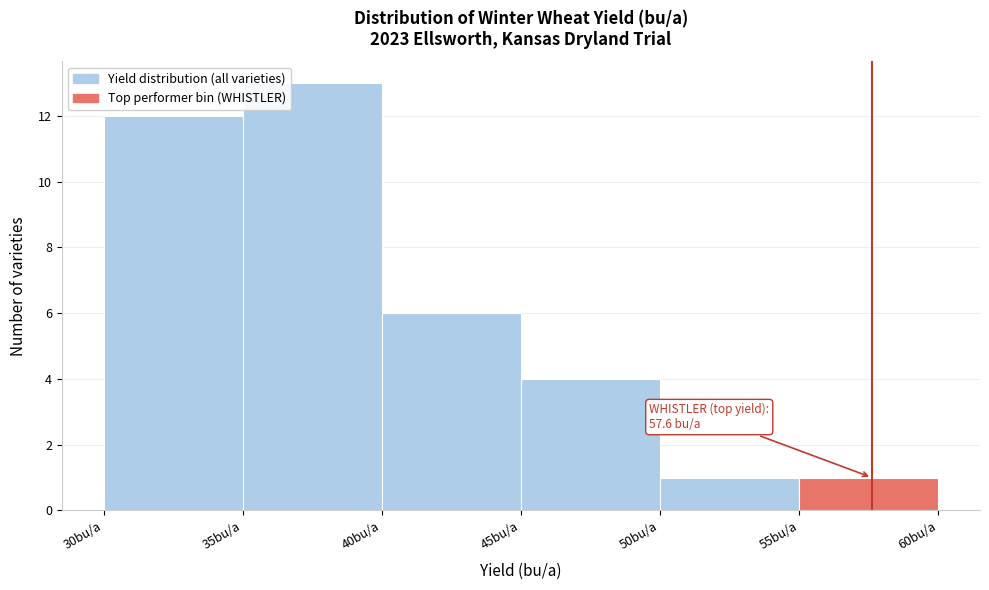

Over which range of the x-axis is the bar tallest?

35 to 40